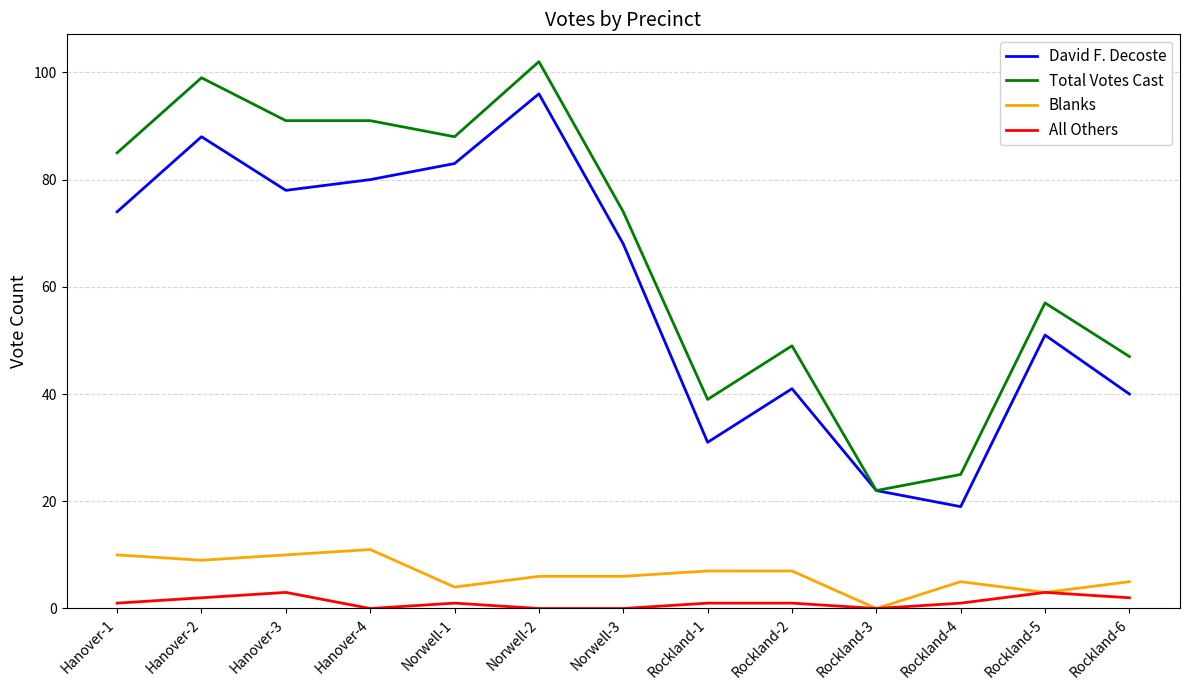

How many distinct data groups are displayed?

4